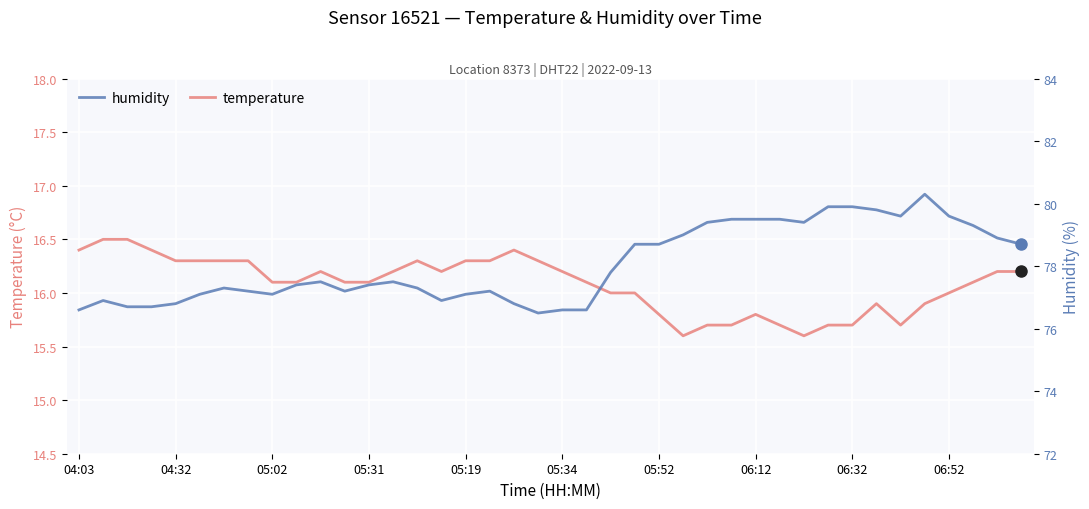

Is it true that temperature equals 22.1 at 05:19?

False